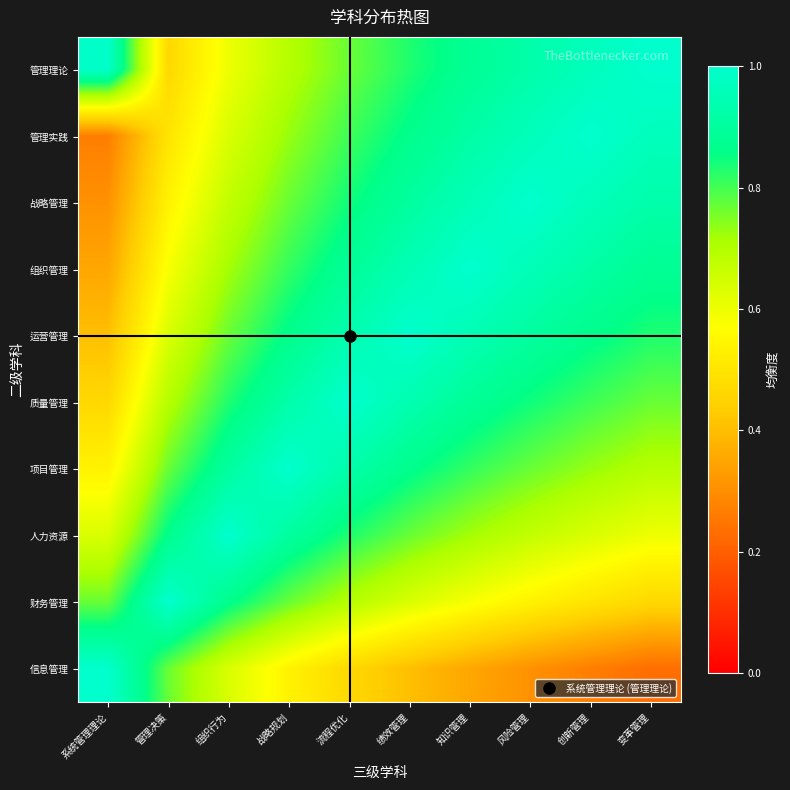

Reading left to right, list all the values displayed in this chart.

管理理论: 系统管理理论=1.0	管理决策=0.5	组织行为=0.6	战略规划=0.7	流程优化=0.8	绩效管理=0.8	知识管理=0.9	风险管理=0.9	创新管理=1.0	变革管理=1.0
管理实践: 系统管理理论=0.3	管理决策=0.5	组织行为=0.6	战略规划=0.7	流程优化=0.8	绩效管理=0.9	知识管理=0.9	风险管理=1.0	创新管理=1.0	变革管理=1.0
战略管理: 系统管理理论=0.3	管理决策=0.5	组织行为=0.7	战略规划=0.8	流程优化=0.8	绩效管理=0.9	知识管理=1.0	风险管理=1.0	创新管理=1.0	变革管理=0.9
组织管理: 系统管理理论=0.4	管理决策=0.6	组织行为=0.7	战略规划=0.8	流程优化=0.9	绩效管理=0.9	知识管理=1.0	风险管理=1.0	创新管理=0.9	变革管理=0.9
运营管理: 系统管理理论=0.4	管理决策=0.6	组织行为=0.8	战略规划=0.9	流程优化=0.9	绩效管理=1.0	知识管理=0.9	风险管理=0.9	创新管理=0.9	变革管理=0.8
质量管理: 系统管理理论=0.5	管理决策=0.7	组织行为=0.8	战略规划=0.9	流程优化=1.0	绩效管理=0.9	知识管理=0.9	风险管理=0.8	创新管理=0.8	变革管理=0.8
项目管理: 系统管理理论=0.5	管理决策=0.8	组织行为=0.9	战略规划=1.0	流程优化=0.9	绩效管理=0.9	知识管理=0.8	风险管理=0.8	创新管理=0.7	变革管理=0.7
人力资源: 系统管理理论=0.6	管理决策=0.9	组织行为=1.0	战略规划=0.9	流程优化=0.8	绩效管理=0.8	知识管理=0.7	风险管理=0.7	创新管理=0.6	变革管理=0.6
财务管理: 系统管理理论=0.8	管理决策=1.0	组织行为=0.9	战略规划=0.8	流程优化=0.7	绩效管理=0.6	知识管理=0.6	风险管理=0.5	创新管理=0.5	变革管理=0.5
信息管理: 系统管理理论=1.0	管理决策=0.8	组织行为=0.6	战略规划=0.5	流程优化=0.5	绩效管理=0.4	知识管理=0.4	风险管理=0.3	创新管理=0.3	变革管理=0.2